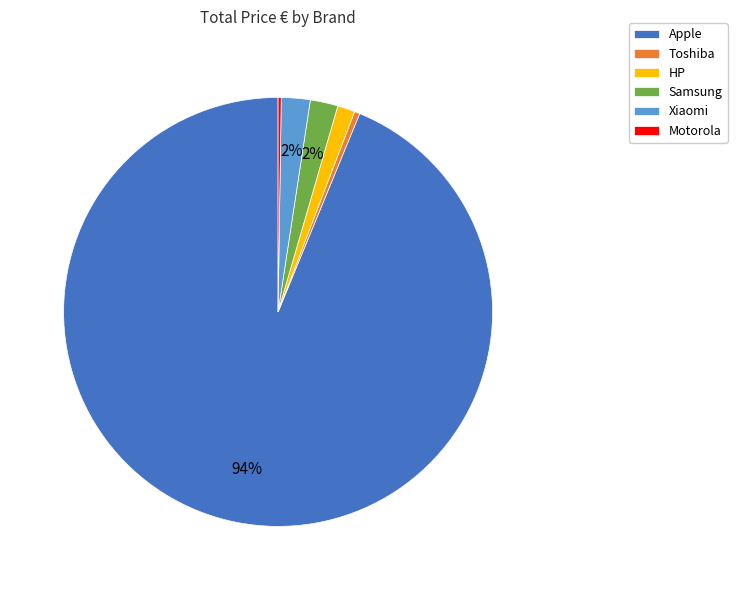

To the nearest percent, what is the average slice percentage?

17%